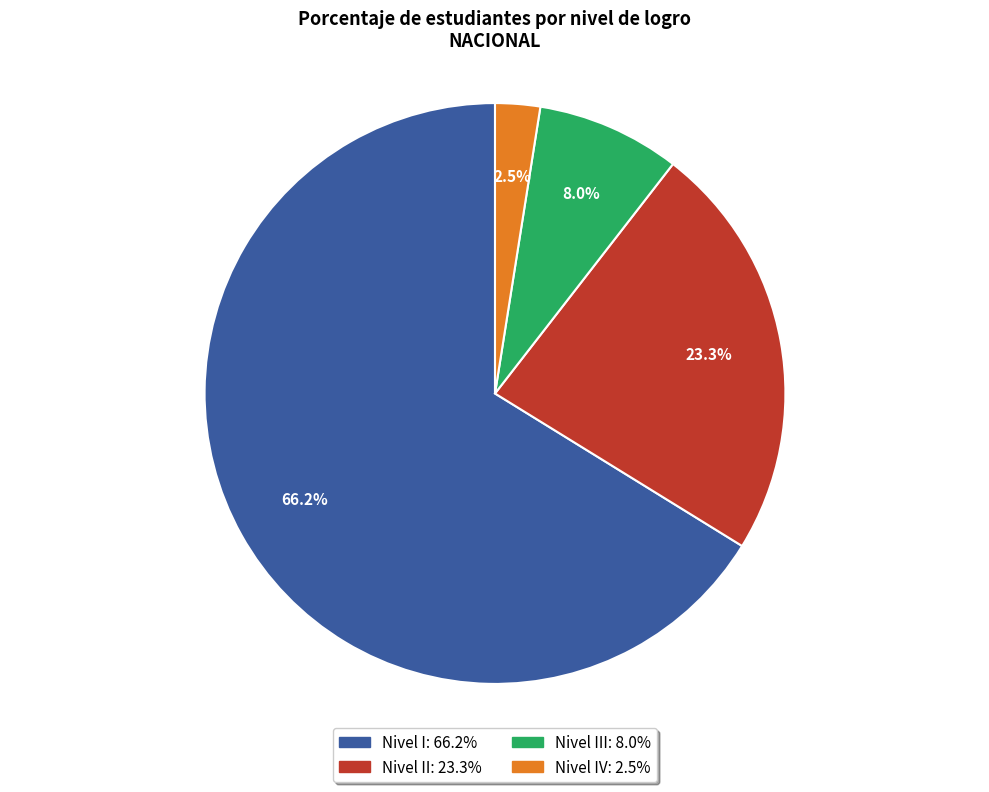

Does any single category account for the majority?

Yes